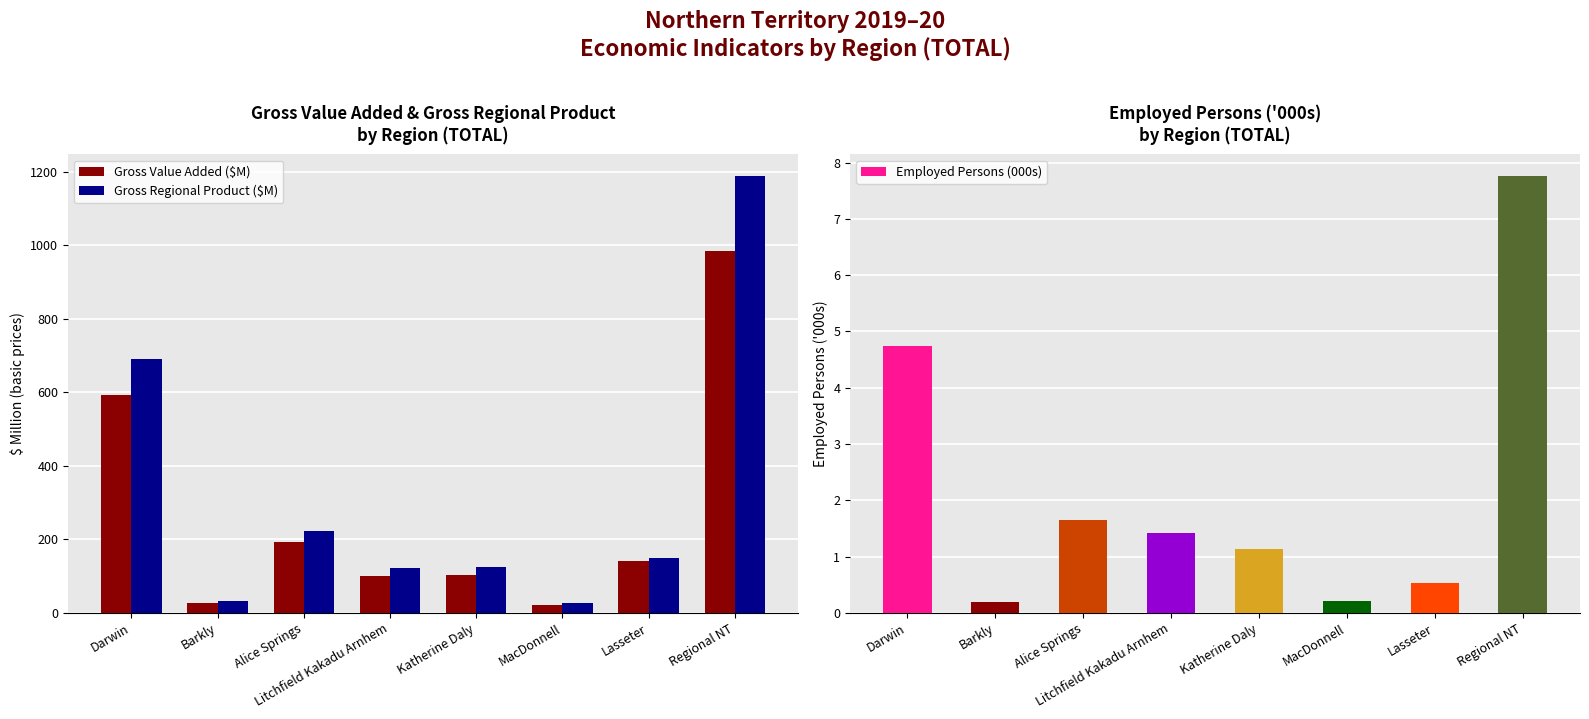

At which label does Gross Regional Product ($M) reach its minimum?

MacDonnell